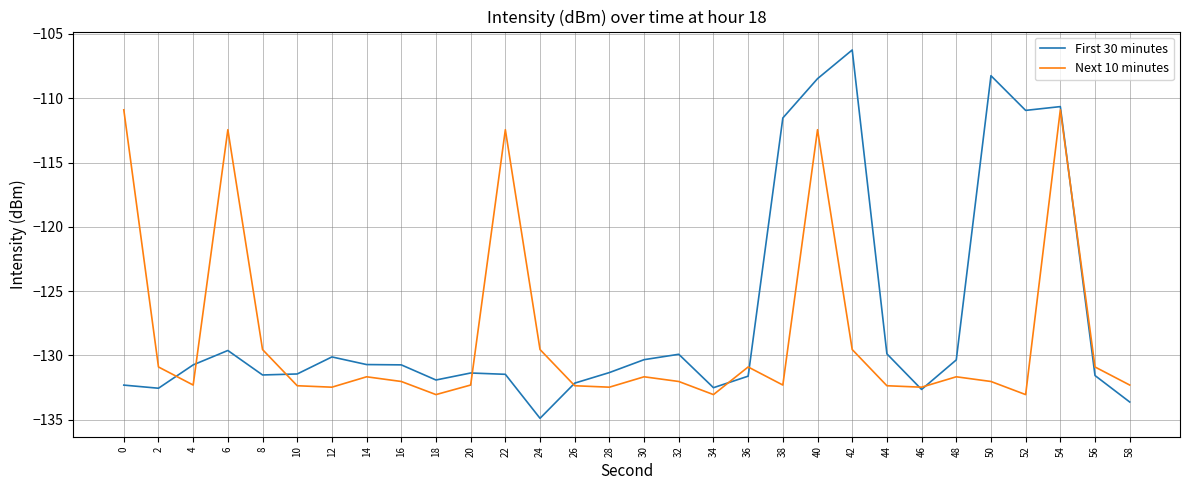

What is the total value across all series at 34?

-265.6